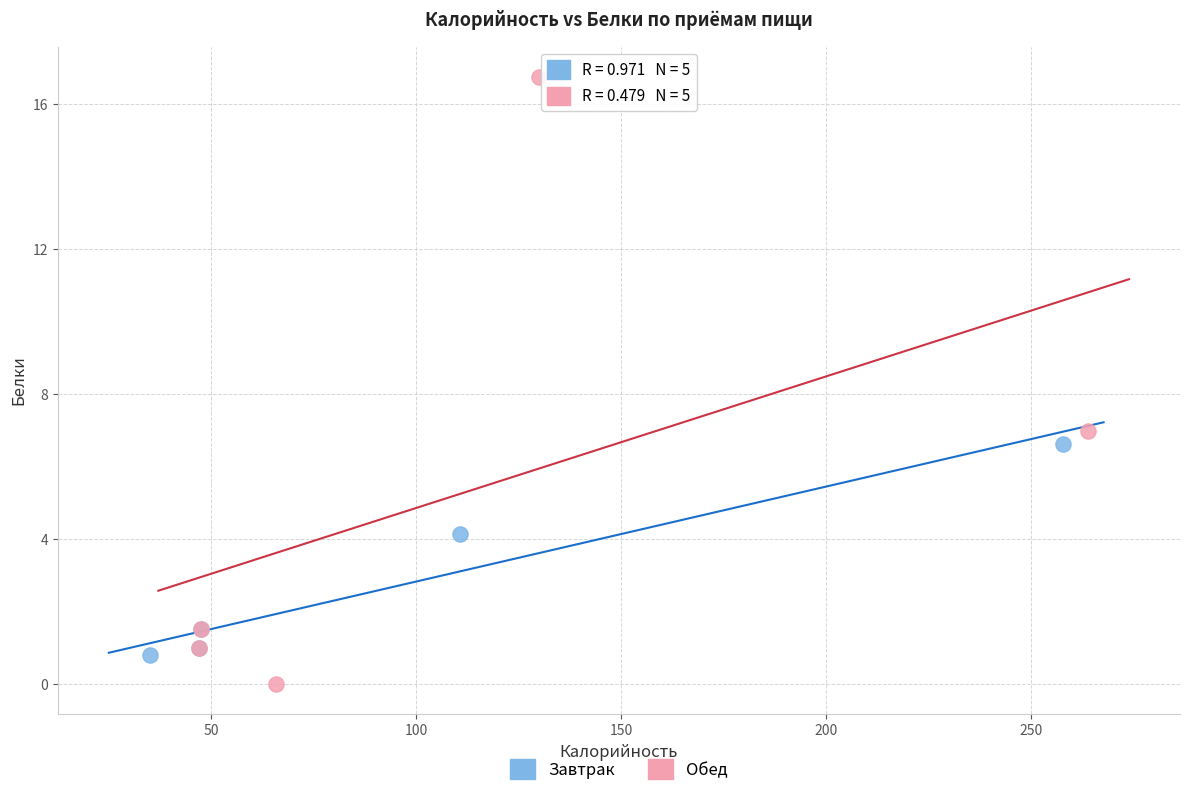

Which series contains the lowest Y value?

Обед